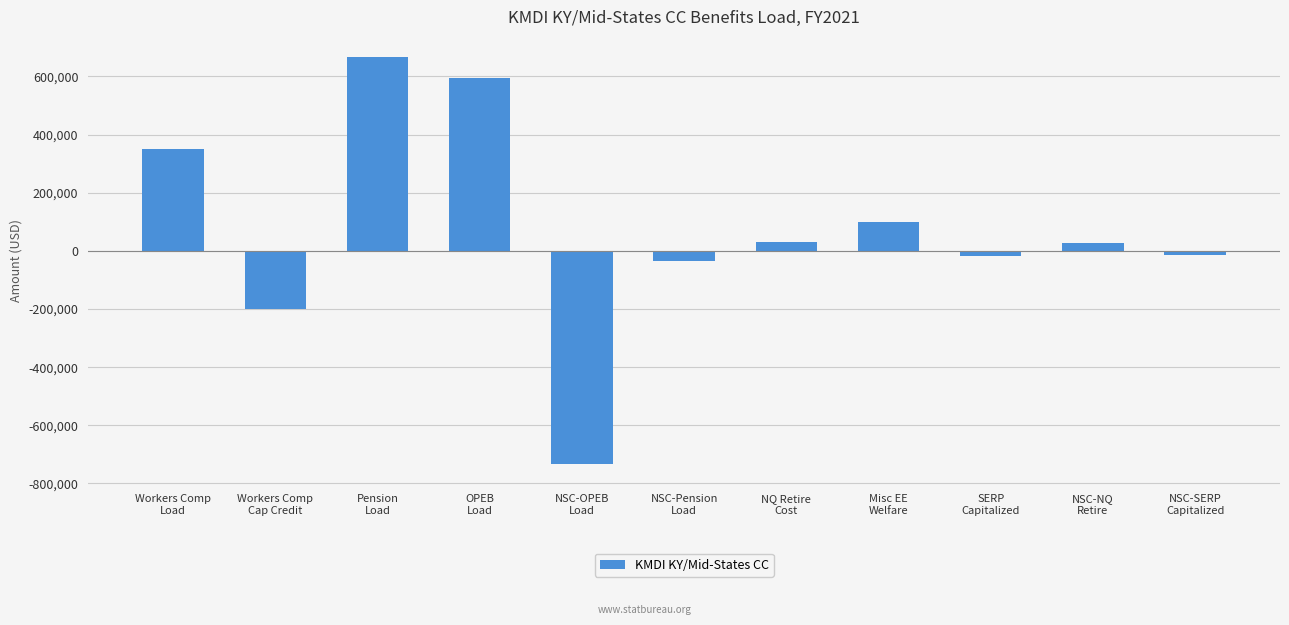

What is the value of the 8th bar from the left?

99212.0